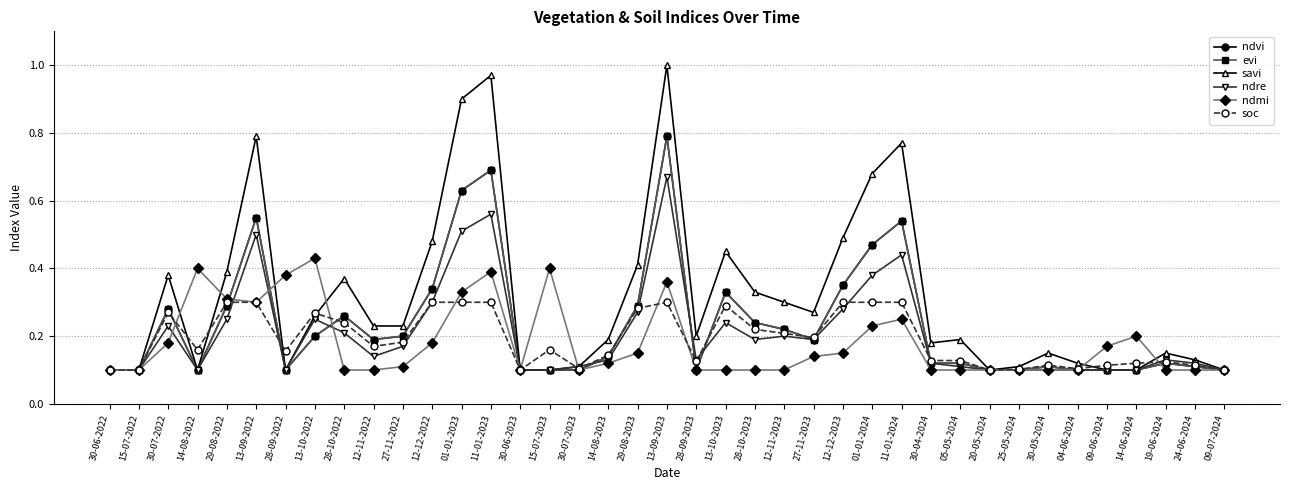

Is this an area chart (filled region under the line)?

No